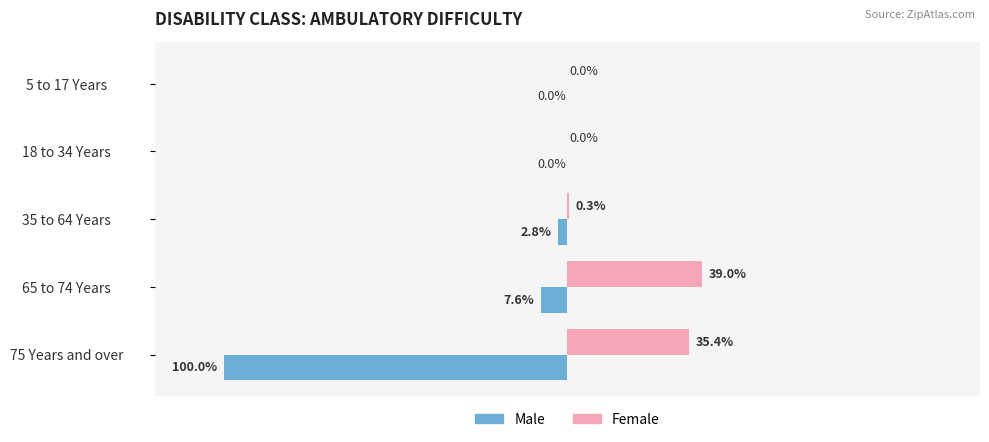

Is the value of Male at 5 to 17 Years greater than the value of Female at 65 to 74 Years?

No